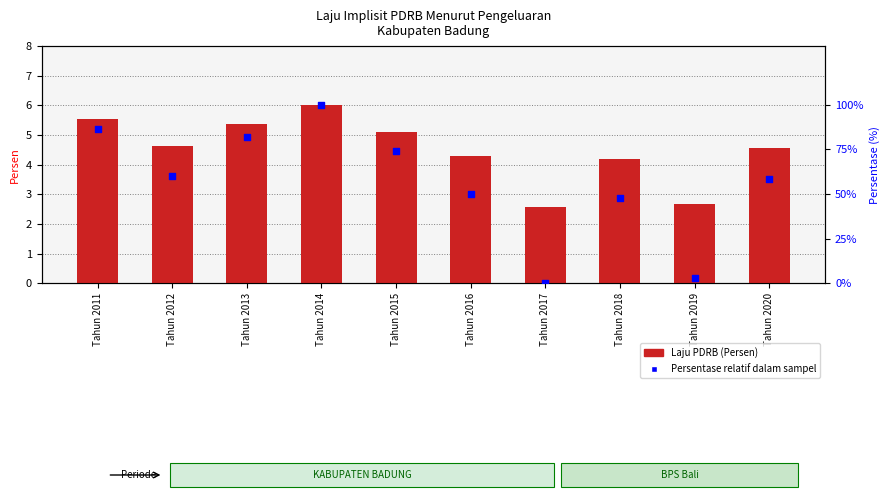

Which series has the largest Y range (max minus min)?

Persentase relatif dalam sampel